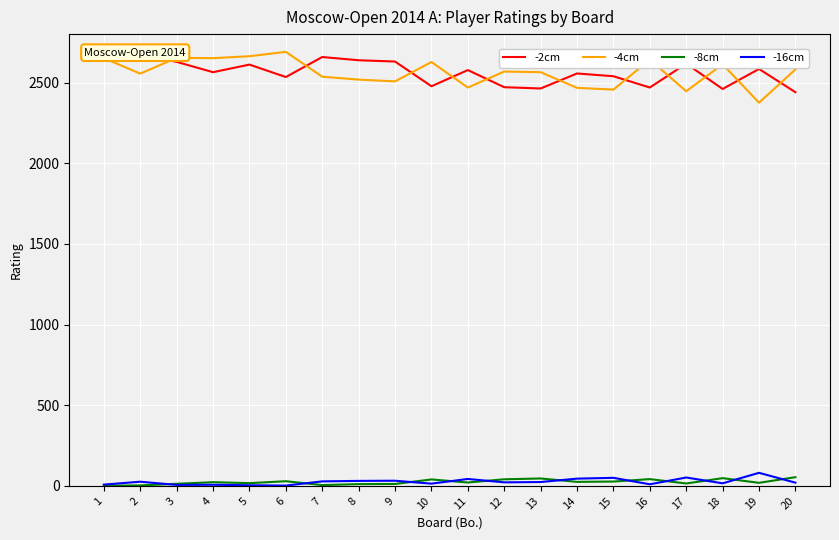

What is the difference between the -8cm values at 7 and 5?

12